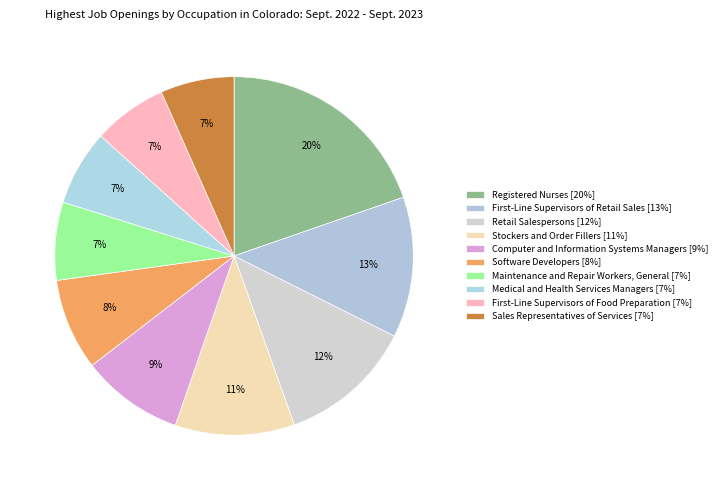

Which category has the biggest portion of the pie?

Registered Nurses